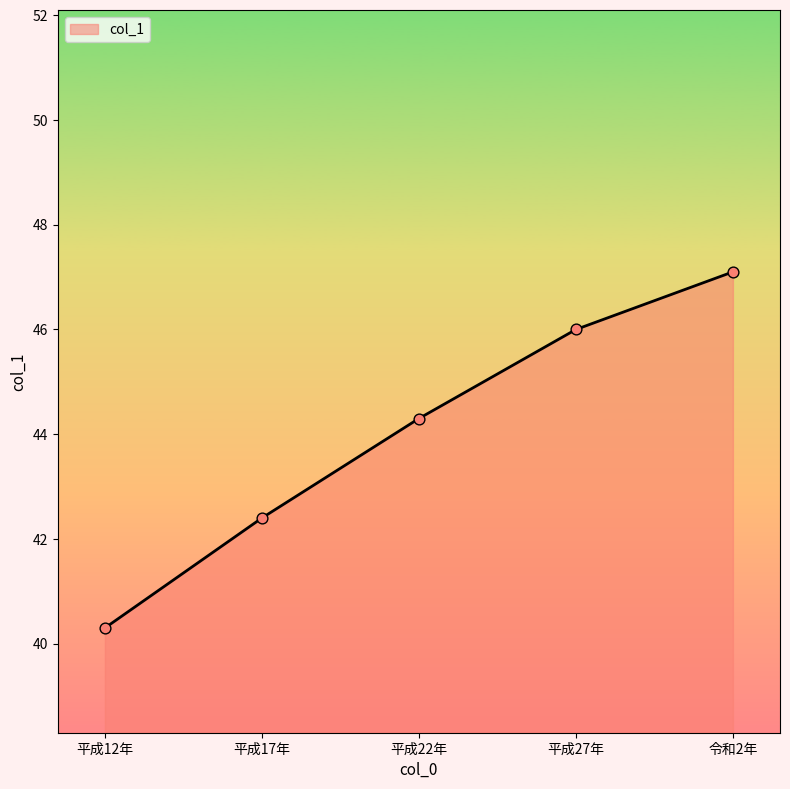

Which has a higher value, 平成22年 or 平成12年?

平成22年